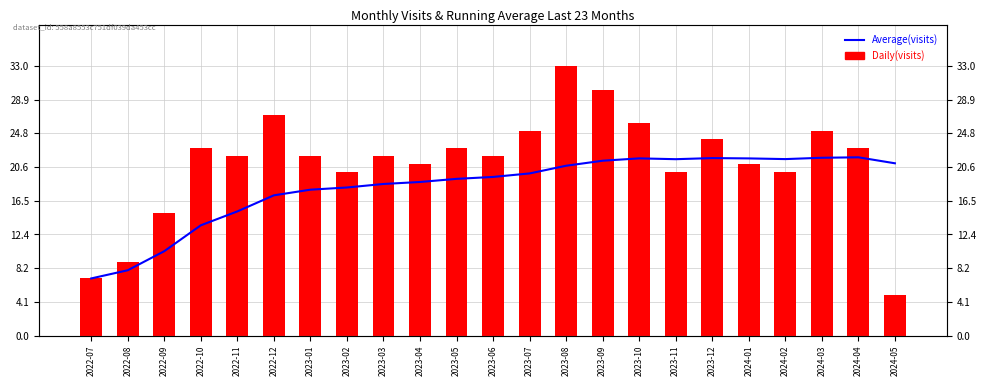

What is the total value across all series at 2024-03?

46.8